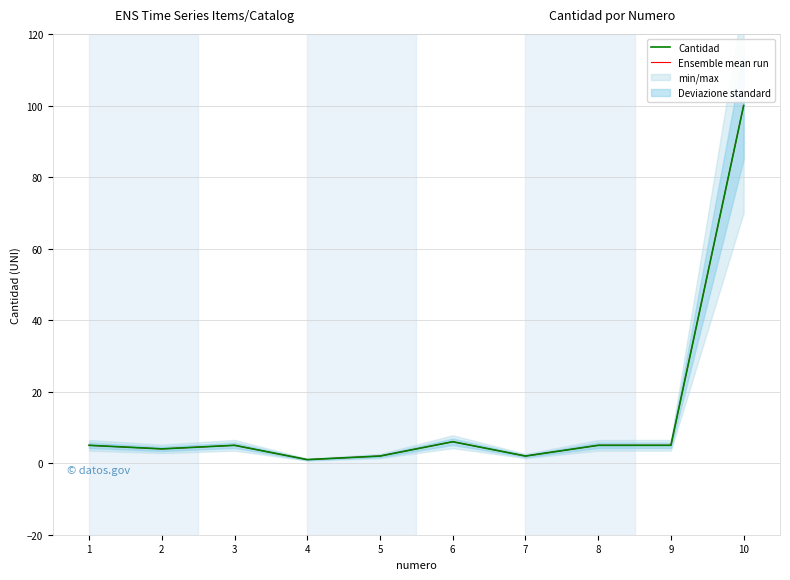

Where does the Cantidad series first go above 5?

6